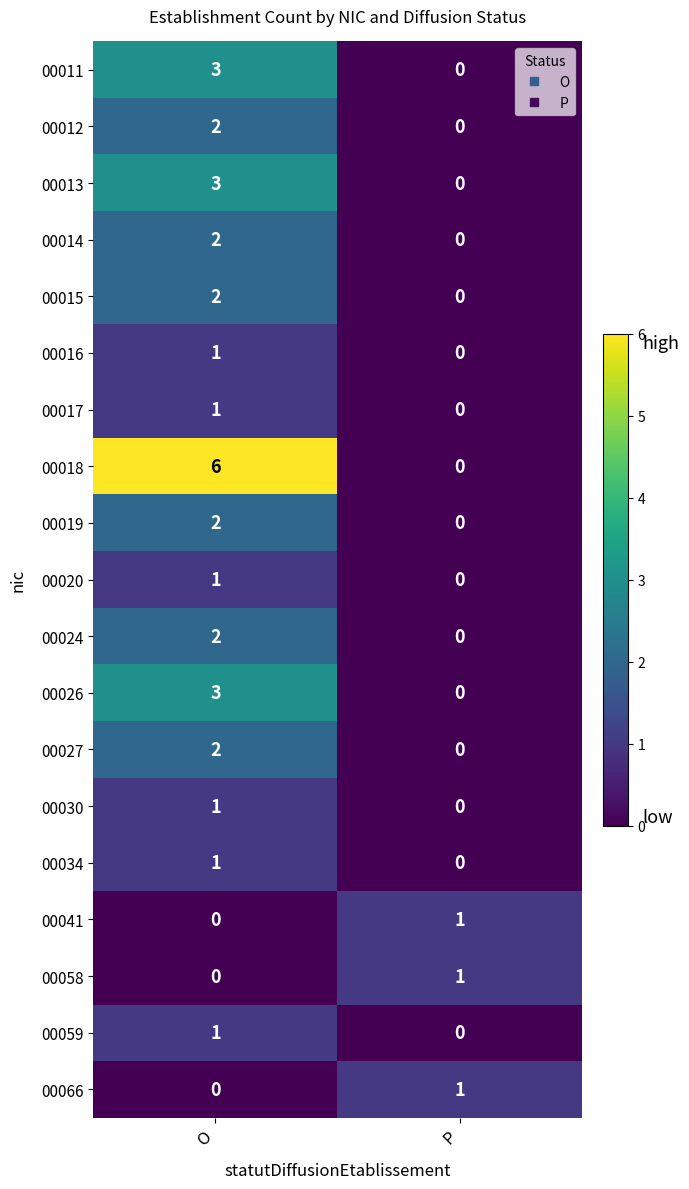

The 00030 series shows 1 at P. True or false?

False